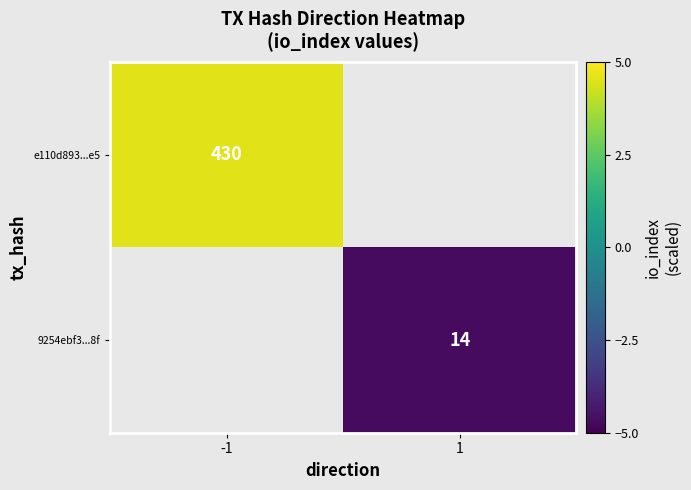

Which series has the largest range (max minus min)?

e110d893...e5